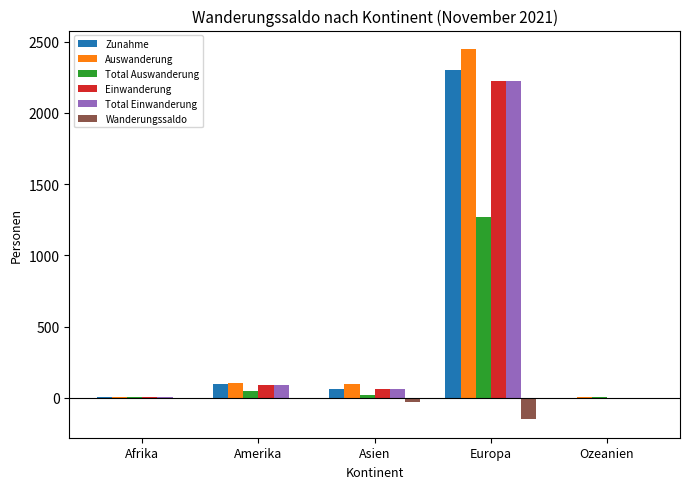

Which series has the largest total across all categories?

Auswanderung